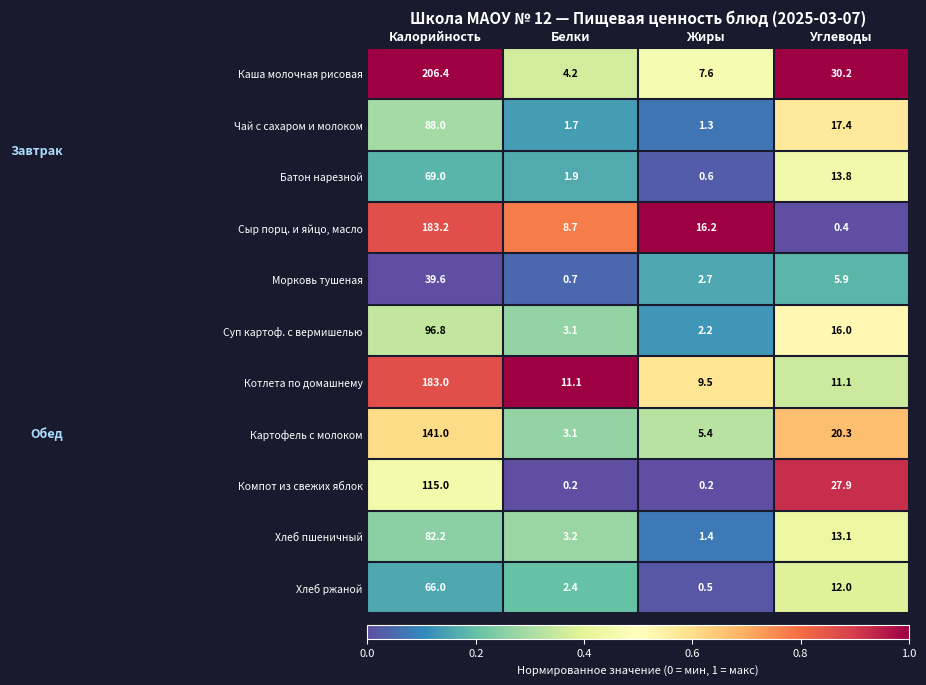

Rank the series by their maximum value, from highest to lowest.

Каша молочная рисовая, Сыр порц. и яйцо, масло, Котлета по домашнему, Картофель с молоком, Компот из свежих яблок, Суп картоф. с вермишелью, Чай с сахаром и молоком, Хлеб пшеничный, Батон нарезной, Хлеб ржаной, Морковь тушеная